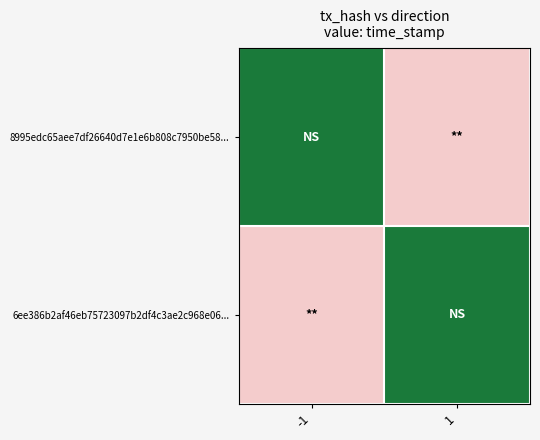

At how many categories does at least one series exceed 1562490168?

2